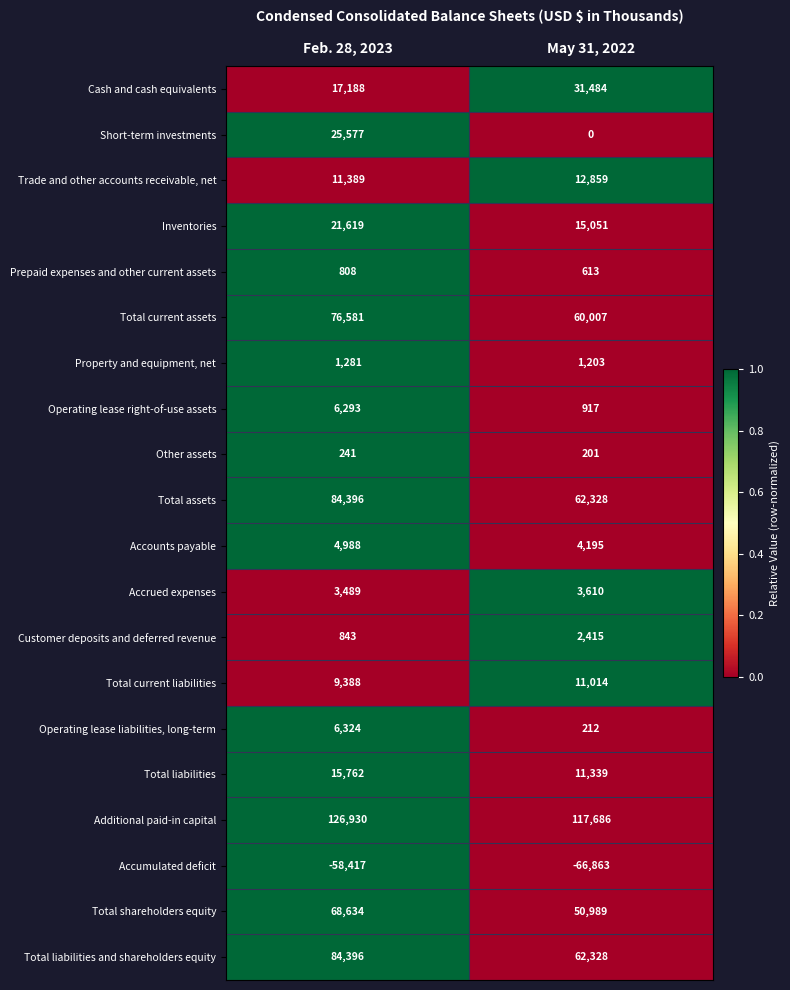

Which category has the highest value in the Operating lease right-of-use assets series?

Feb. 28, 2023